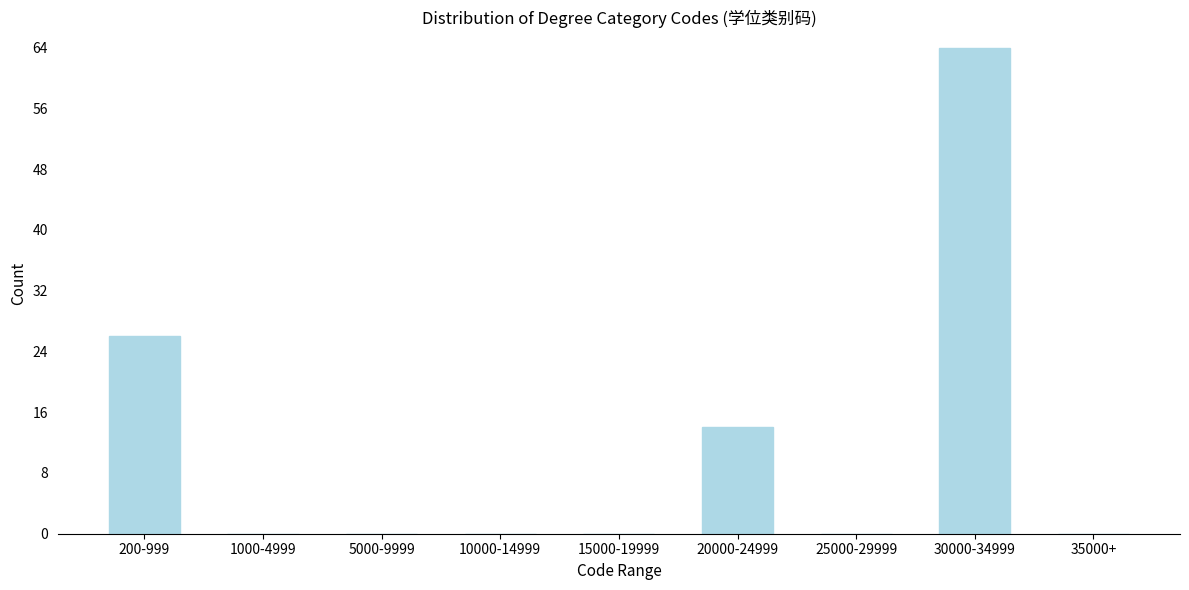

Reading left to right, list all the values displayed in this chart.

200-999=26	1000-4999=0	5000-9999=0	10000-14999=0	15000-19999=0	20000-24999=14	25000-29999=0	30000-34999=64	35000+=0